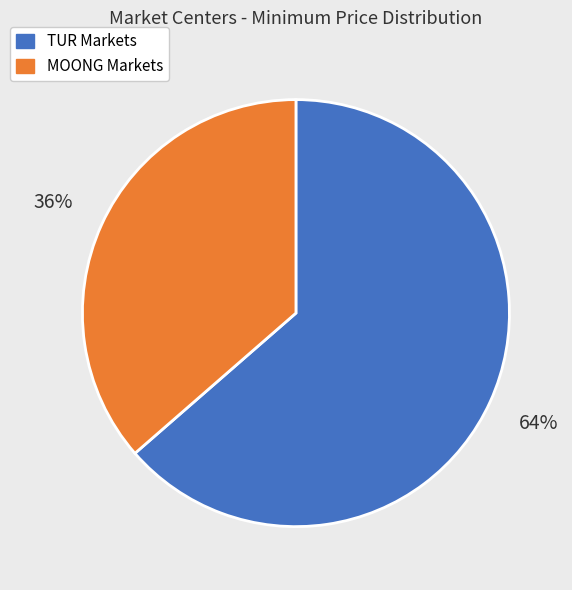

Rank the categories by value from highest to lowest.

TUR Markets, MOONG Markets